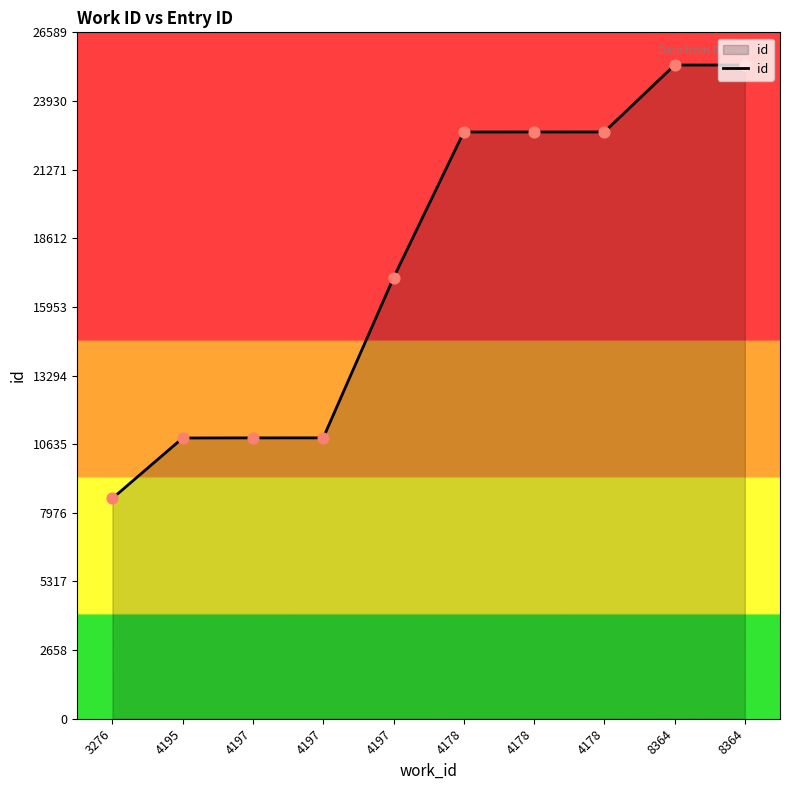

Does the chart have visible grid lines?

No